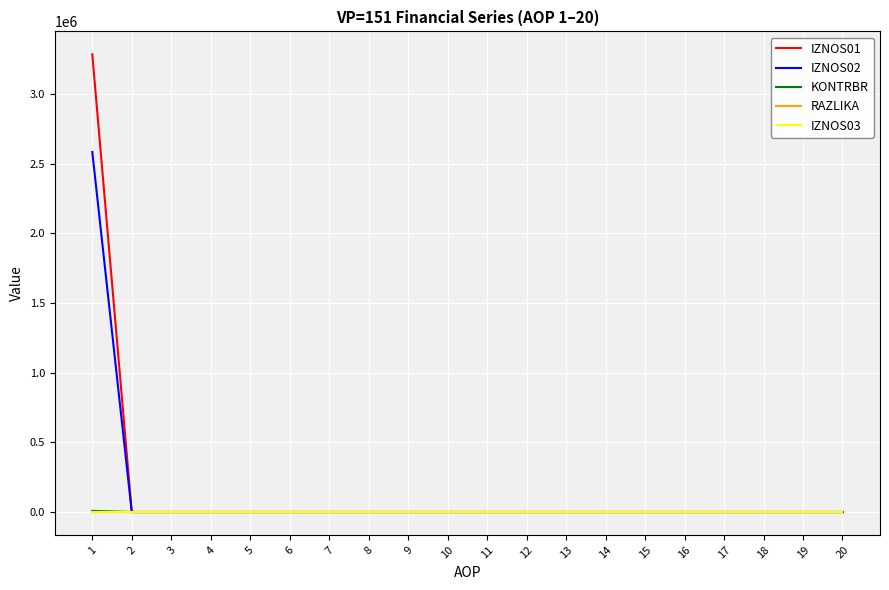

What is the maximum value shown in the chart?

3286019.1